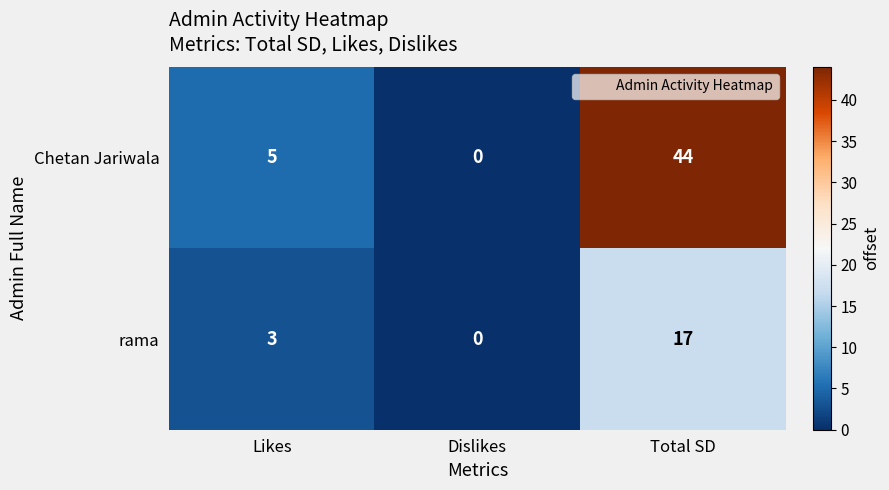

Count the Chetan Jariwala values in the range 0 to 44.

3